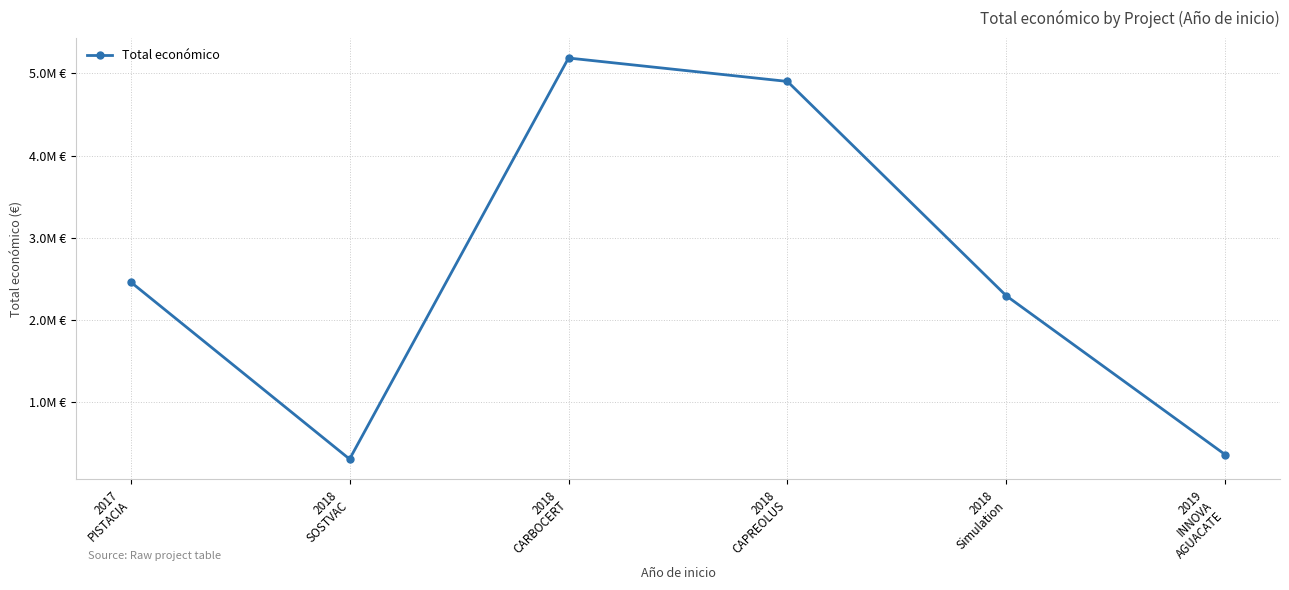

How many values exceed 2464572?

2